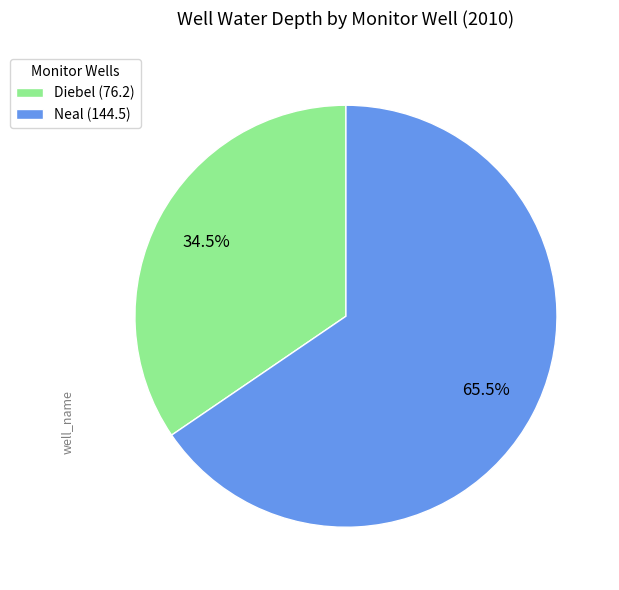

How many segments does this pie chart have?

2